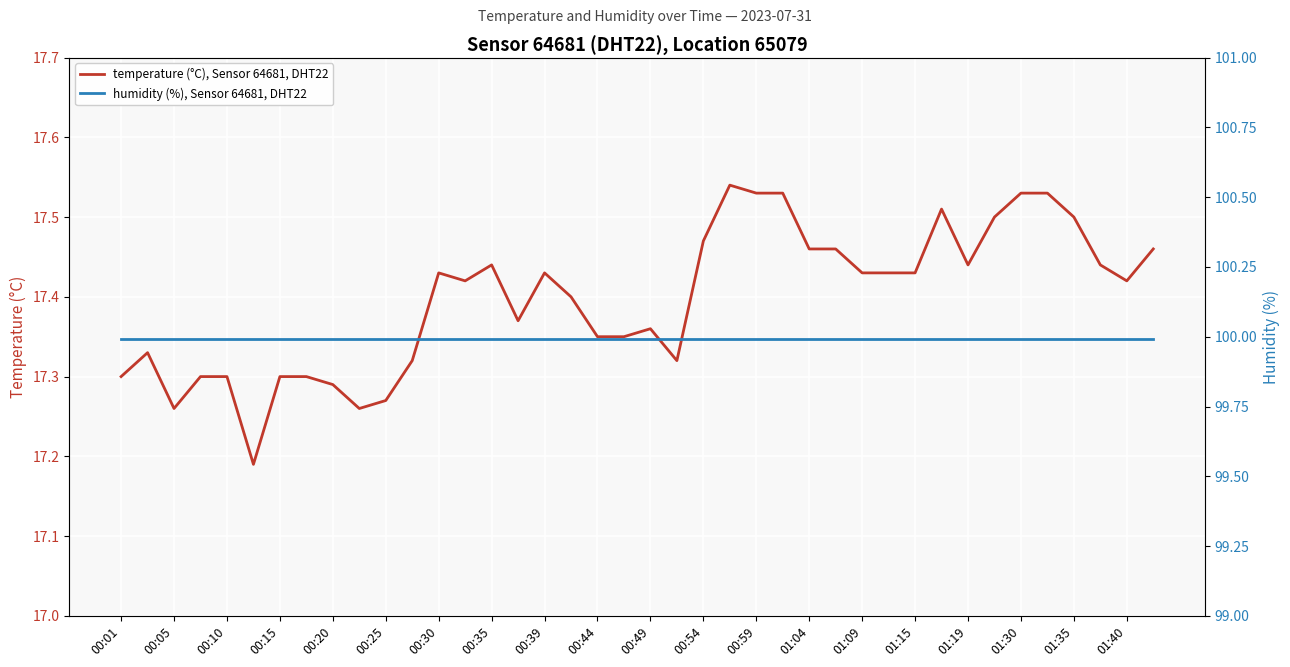

What are all the series names shown in the legend?

temperature (°C), Sensor 64681, DHT22, humidity (%), Sensor 64681, DHT22